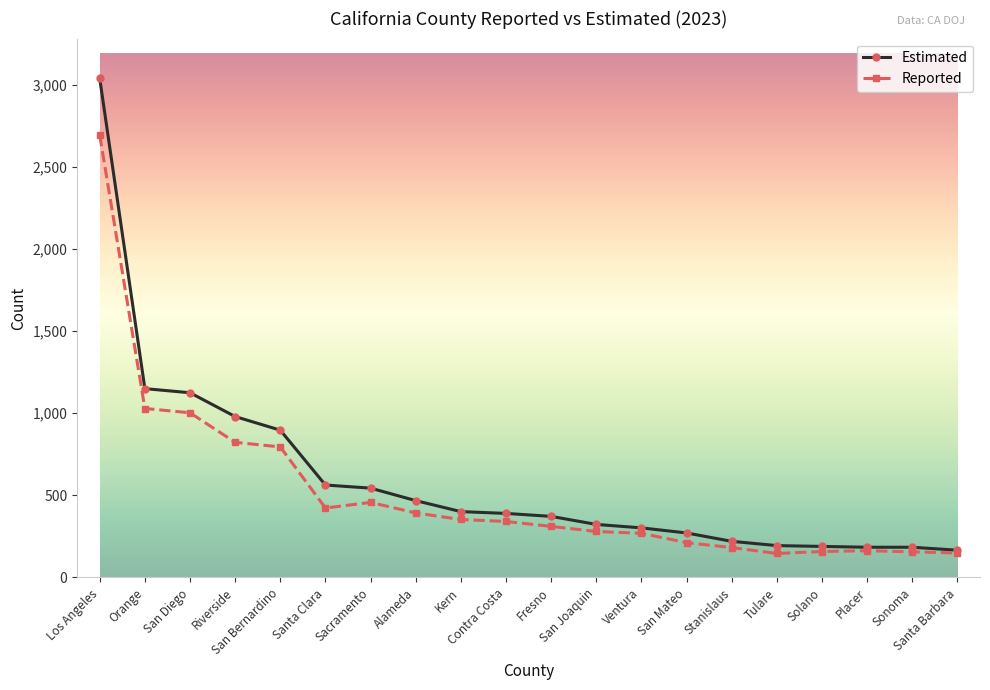

What is the highest value of the Estimated series?

3039